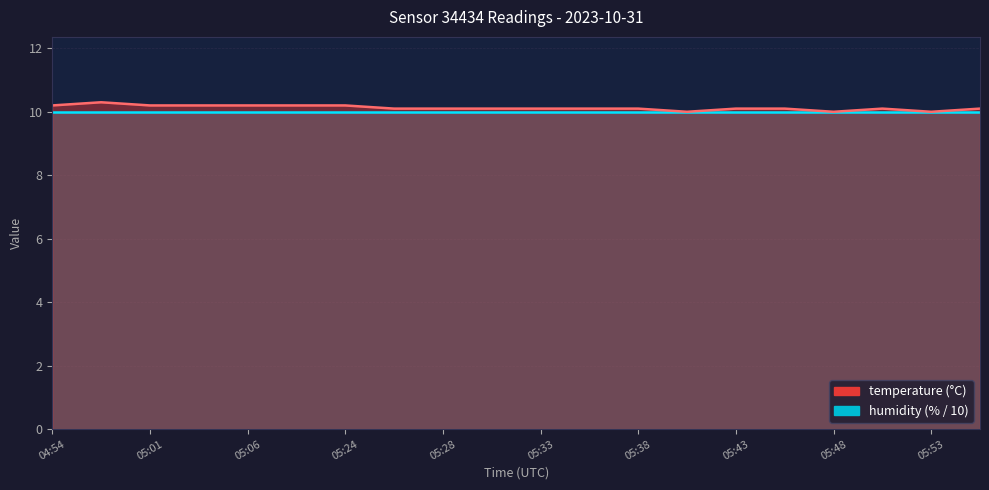

Between 05:01 and 04:54, which is larger?

05:01